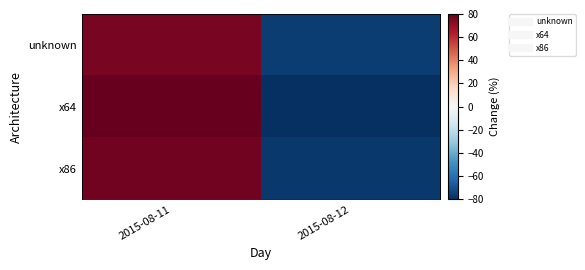

Reading left to right, what are all the values shown in this chart?

unknown: 2015-08-11=76.4	2015-08-12=-76.4
x64: 2015-08-11=80.3	2015-08-12=-80.3
x86: 2015-08-11=77.2	2015-08-12=-77.2